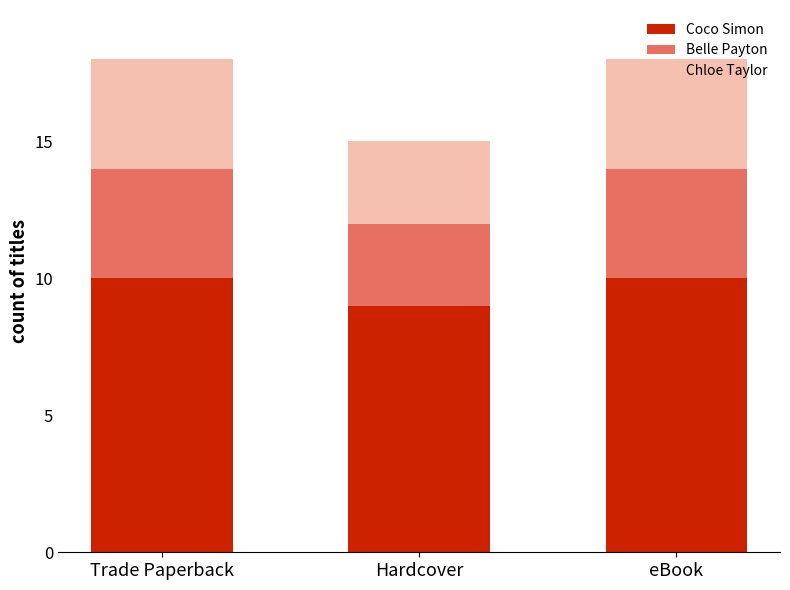

What is the difference between the Coco Simon values at Hardcover and eBook?

1